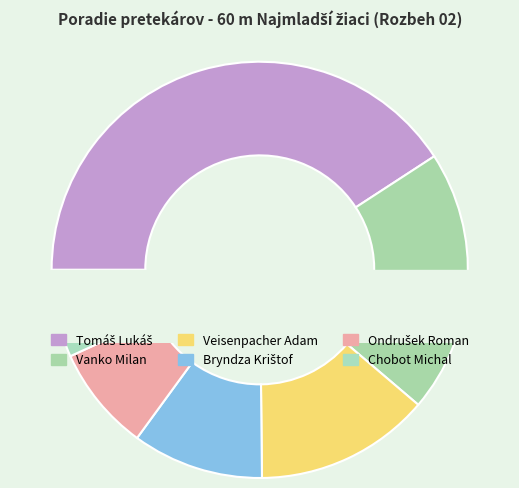

The Vanko Milan slice represents 2% of the pie. True or false?

False